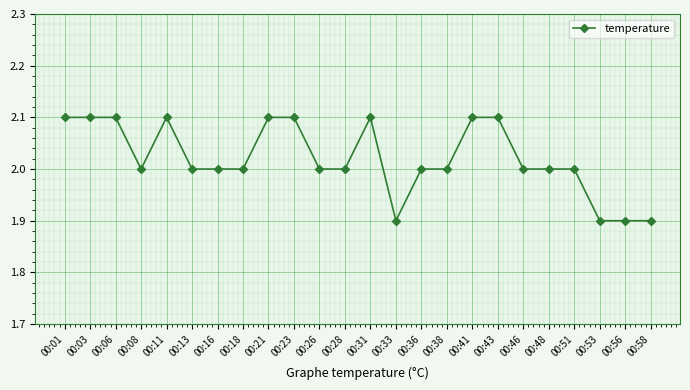

Count the number of data series in this chart.

1